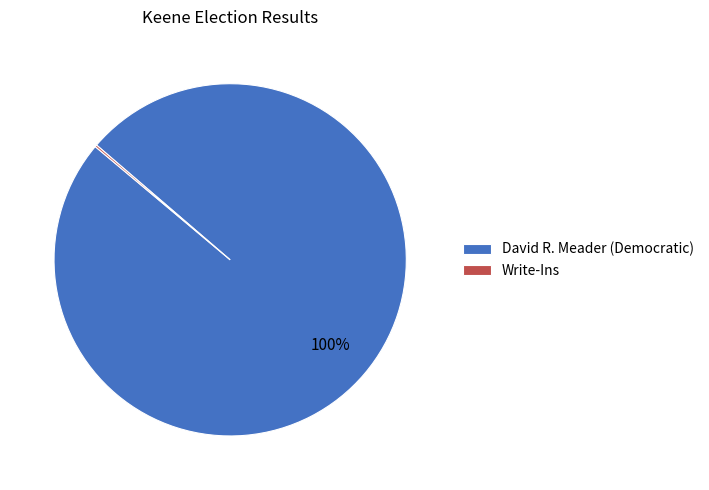

What percentage is the David R. Meader (Democratic) slice, to the nearest percent?

100%